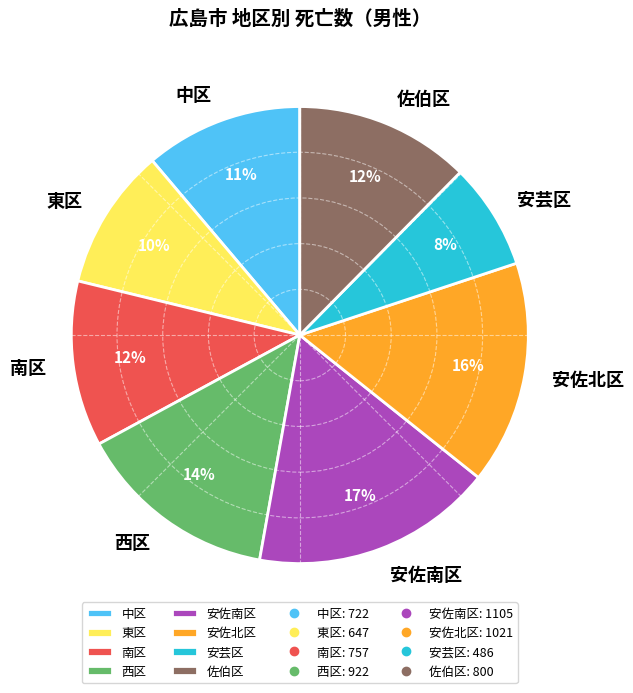

To the nearest percent, what is the difference between the 東区 and 南区 slice percentages?

2%